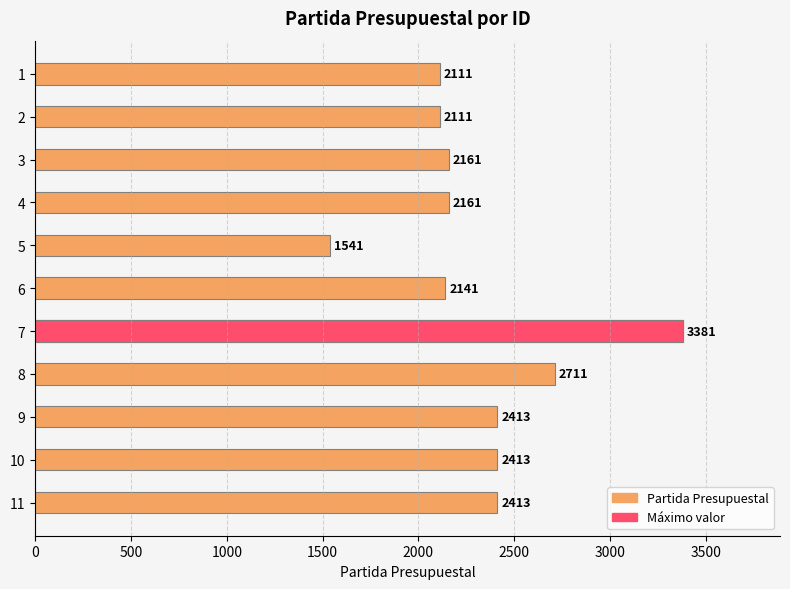

Reading right to left, what are all the values shown in this chart?

2413	2413	2413	2711	3381	2141	1541	2161	2161	2111	2111